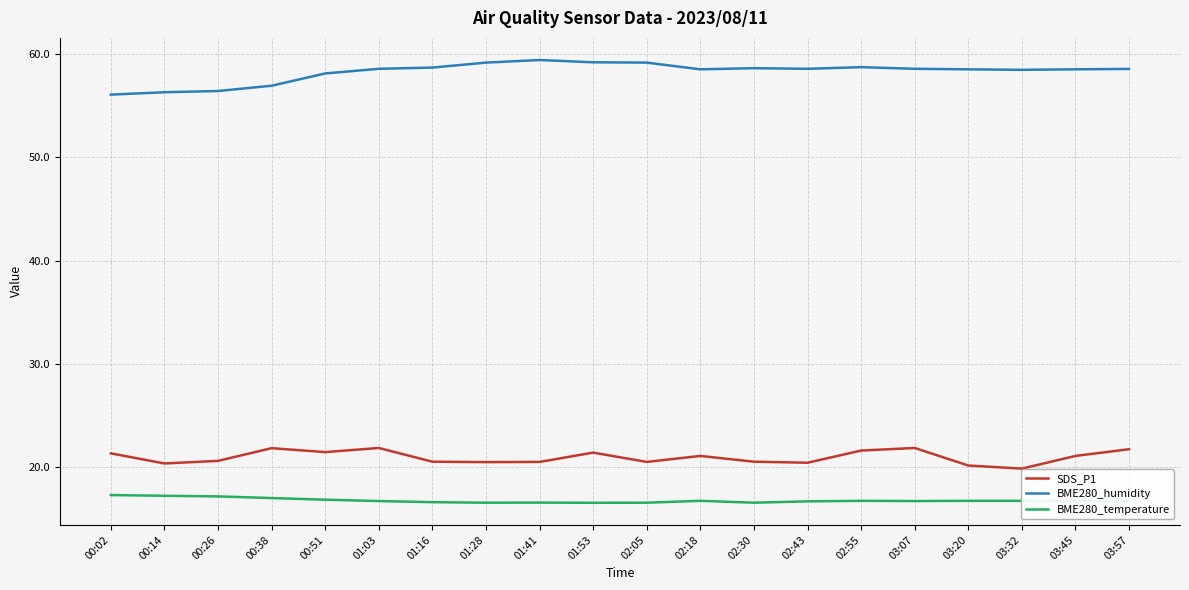

Which series has the largest total across all categories?

BME280_humidity